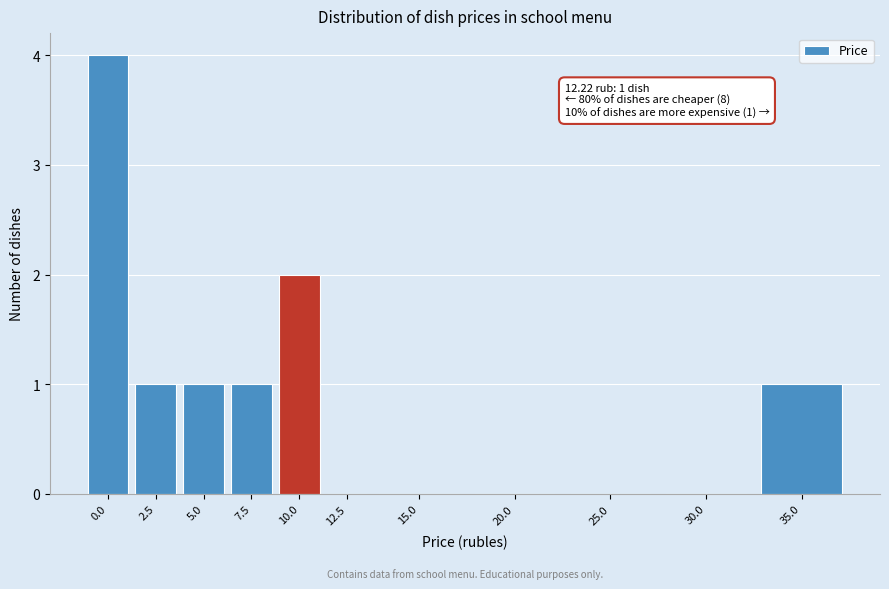

Reading left to right, transcribe all the data shown in this chart.

0.0=4	2.5=1	5.0=1	7.5=1	10.0=2	12.5=0	15.0=0	20.0=0	25.0=0	30.0=0	35.0=1